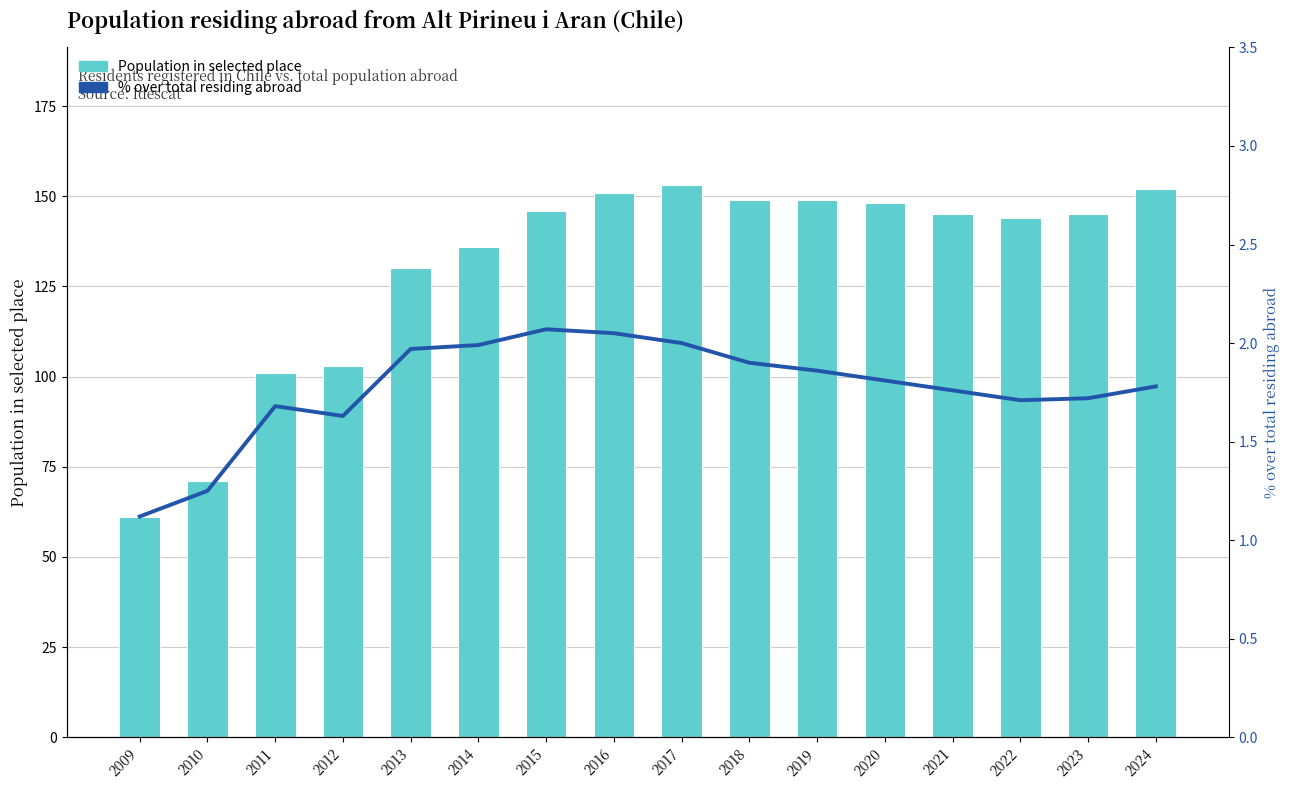

Between 2012 and 2010, which is larger?

2012